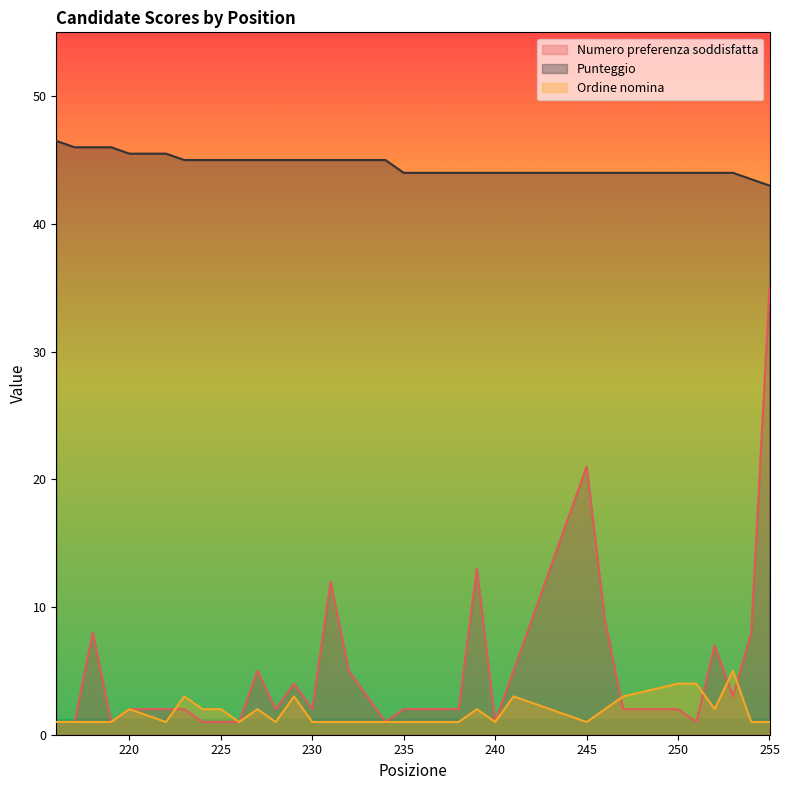

Reading right to left, what are all the values shown in this chart?

Numero preferenza soddisfatta: 255=35.0	254=8.0	253=3.0	252=7.0	251=1.0	250=2.0	247=2.0	246=9.0	245=21.0	241=5.0	240=1.0	239=13.0	238=2.0	237=2.0	235=2.0	234=1.0	233=3.0	232=5.0	231=12.0	230=2.0	229=4.0	228=2.0	227=5.0	226=1.0	225=1.0	224=1.0	223=2.0	222=2.0	220=2.0	219=1.0	218=8.0	217=1.0	216=1.0
Punteggio: 255=43.0	254=43.5	253=44.0	252=44.0	251=44.0	250=44.0	247=44.0	246=44.0	245=44.0	241=44.0	240=44.0	239=44.0	238=44.0	237=44.0	235=44.0	234=45.0	233=45.0	232=45.0	231=45.0	230=45.0	229=45.0	228=45.0	227=45.0	226=45.0	225=45.0	224=45.0	223=45.0	222=45.5	220=45.5	219=46.0	218=46.0	217=46.0	216=46.5
Ordine nomina: 255=1.0	254=1.0	253=5.0	252=2.0	251=4.0	250=4.0	247=3.0	246=2.0	245=1.0	241=3.0	240=1.0	239=2.0	238=1.0	237=1.0	235=1.0	234=1.0	233=1.0	232=1.0	231=1.0	230=1.0	229=3.0	228=1.0	227=2.0	226=1.0	225=2.0	224=2.0	223=3.0	222=1.0	220=2.0	219=1.0	218=1.0	217=1.0	216=1.0